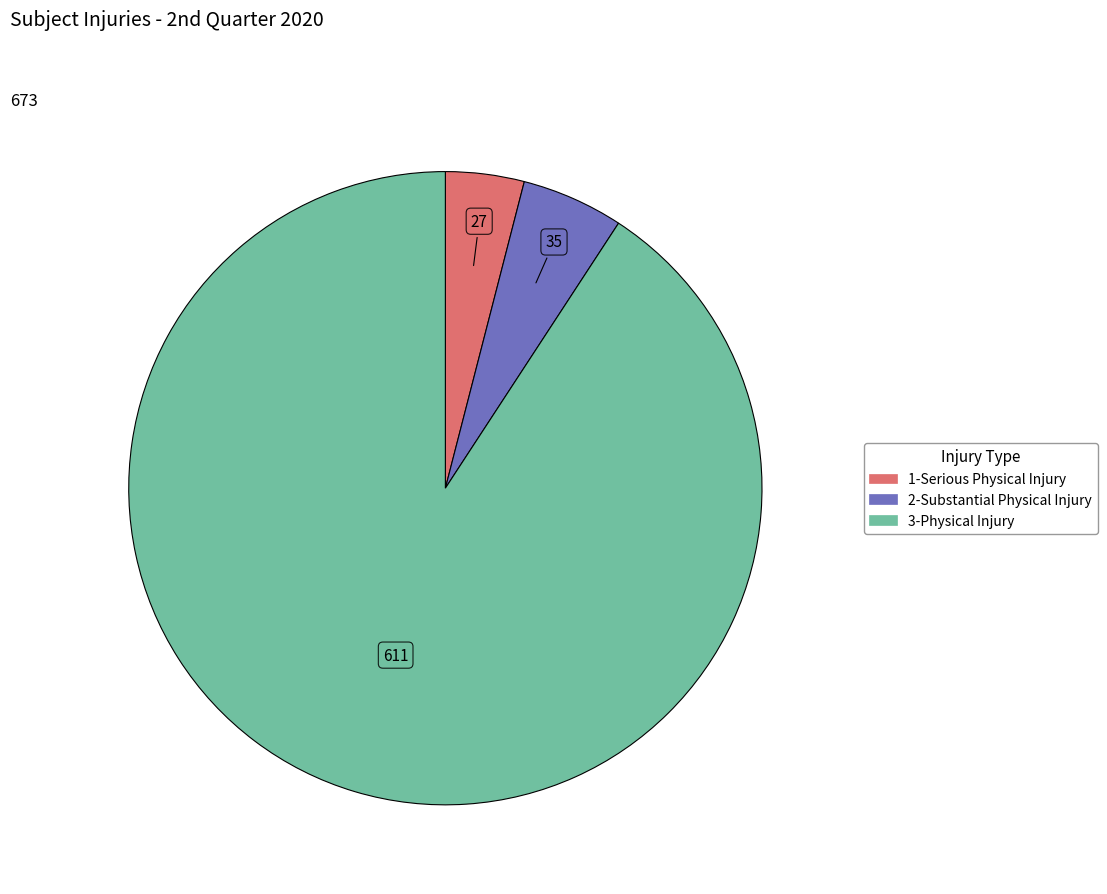

Which category has the biggest portion of the pie?

3-Physical Injury